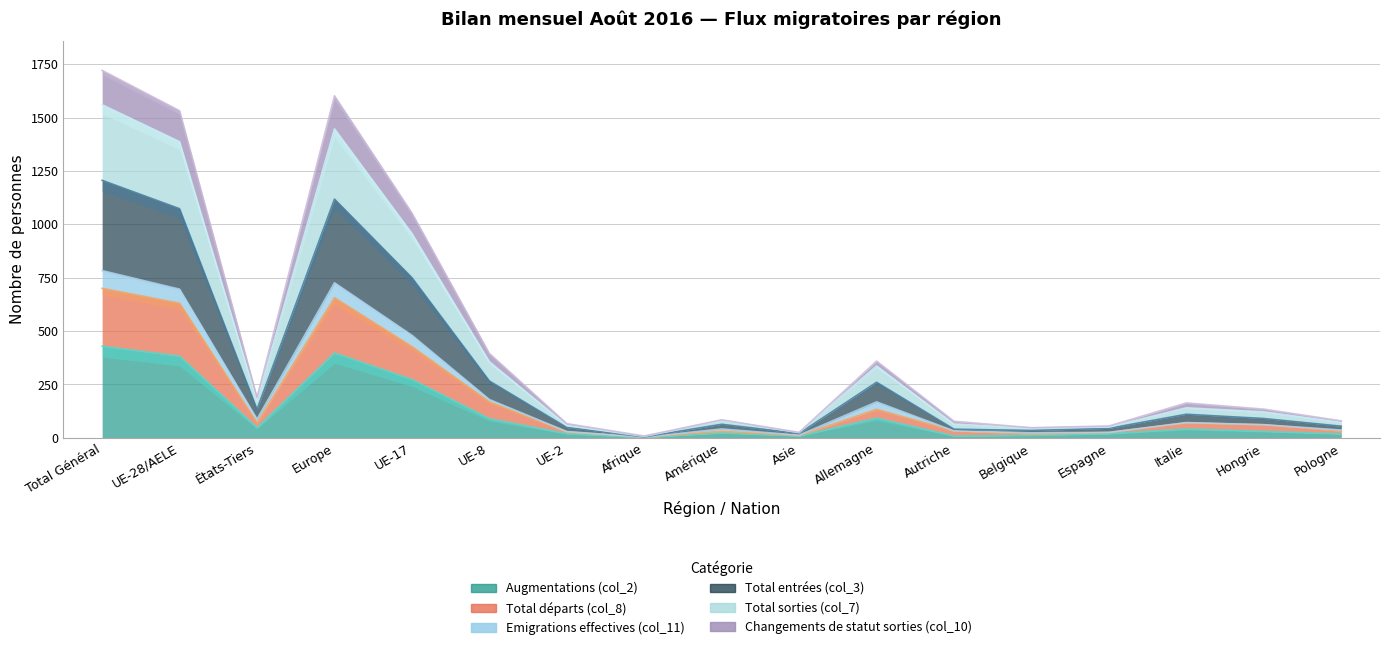

At which category is the sum across all series the highest?

Total Général